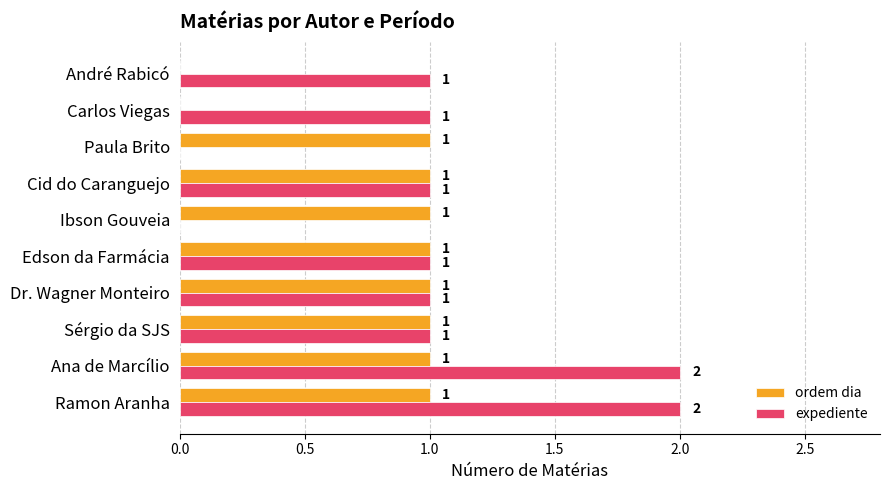

Which series has the largest range (max minus min)?

expediente